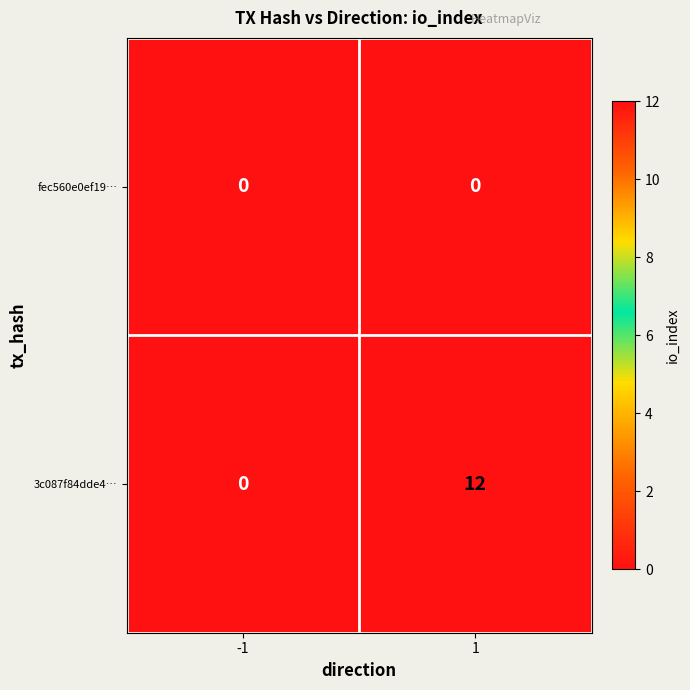

Rank the series by their average value, from highest to lowest.

3c087f84dde4…, fec560e0ef19…